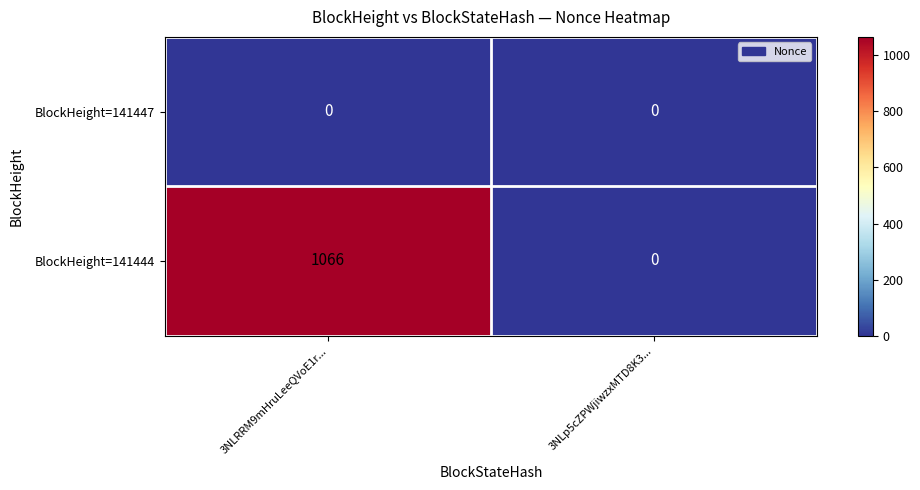

What is the total value across all series at 3NLRRM9mHruLeeQVoE1r...?

1066